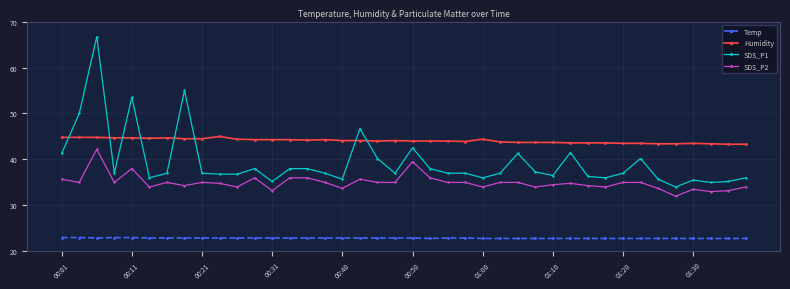

How many series are shown in this chart?

4